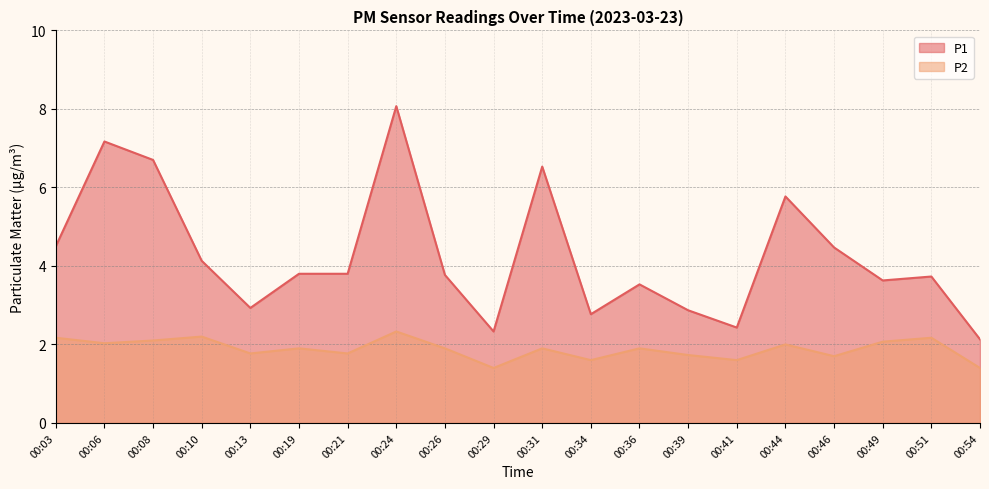

What is the value of the P1 point at the 8th from the left?

8.1